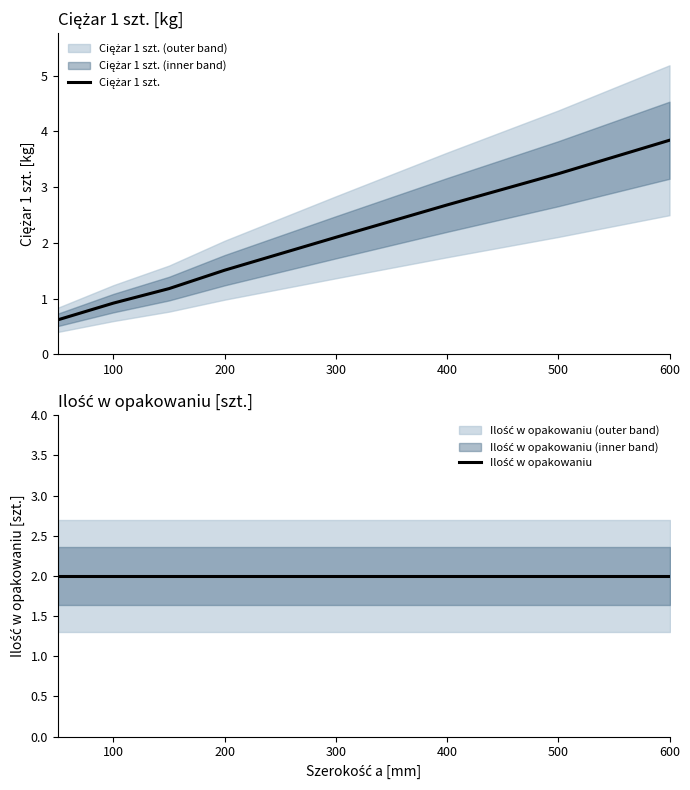

True or false: Ilość w opakowaniu and Ciężar 1 szt. cross at least once.

True